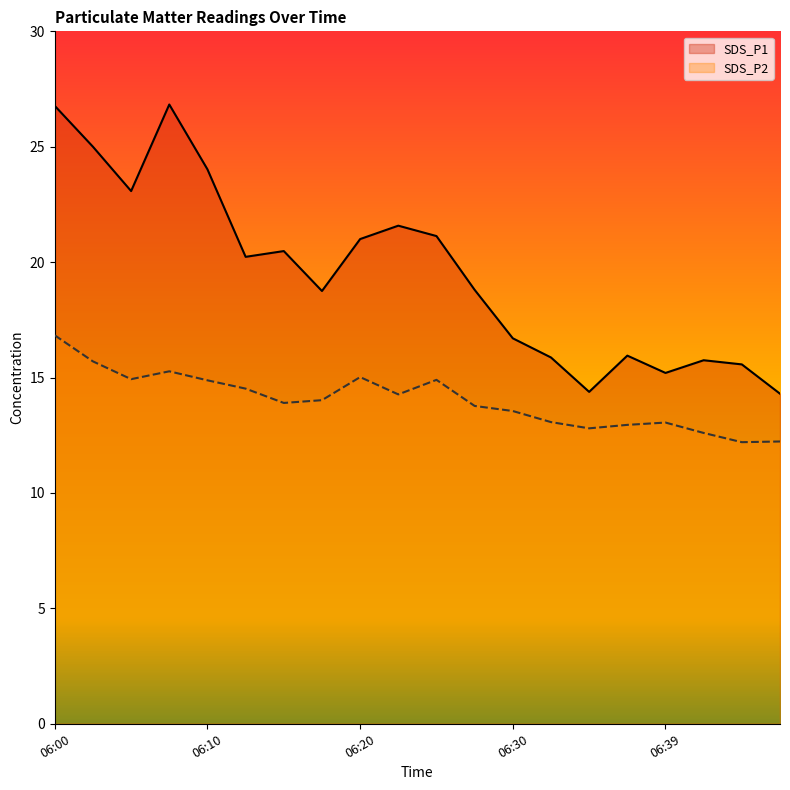

Count the number of data series in this chart.

2